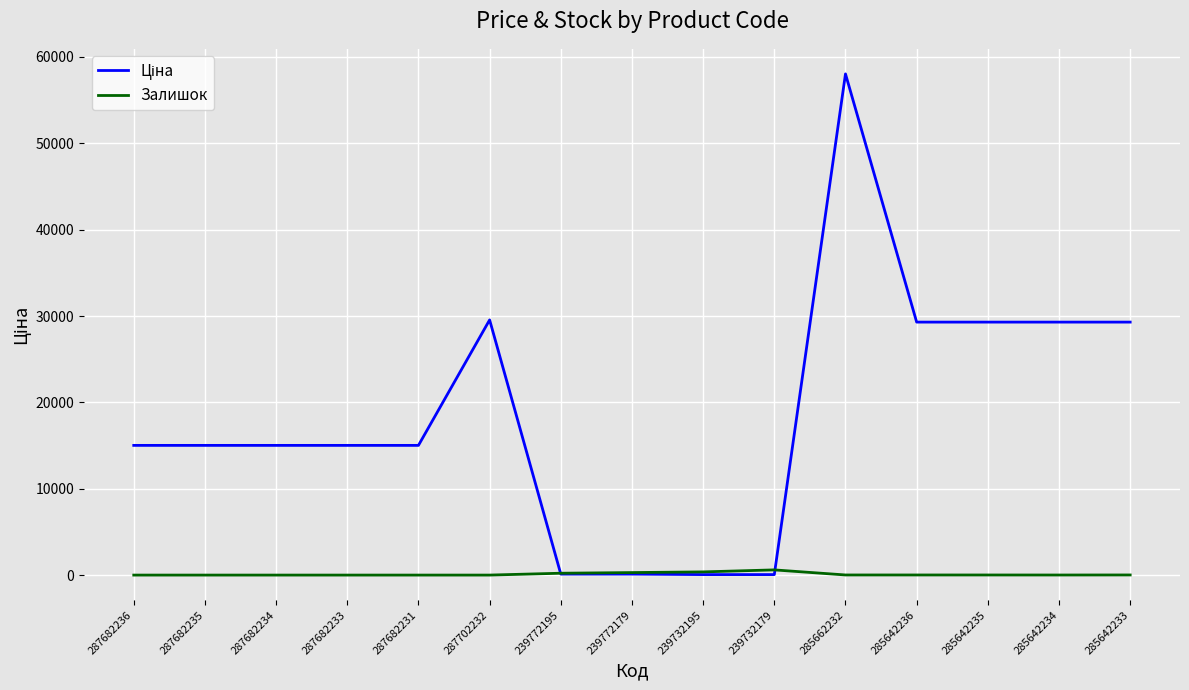

Where does the Залишок series first go above 11?

239772195